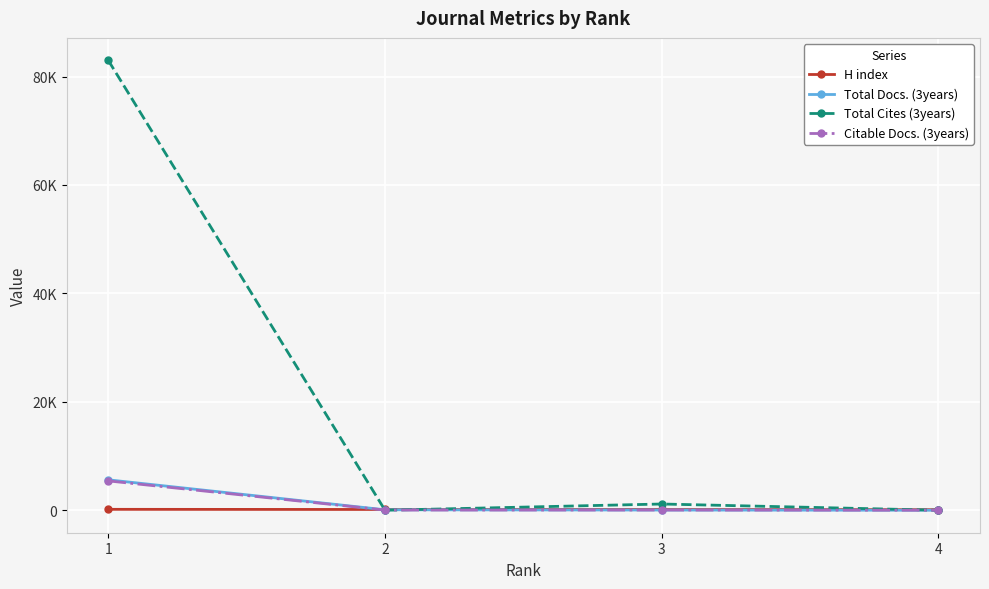

What is the difference between the Total Cites (3years) values at 2 and 1?

82988